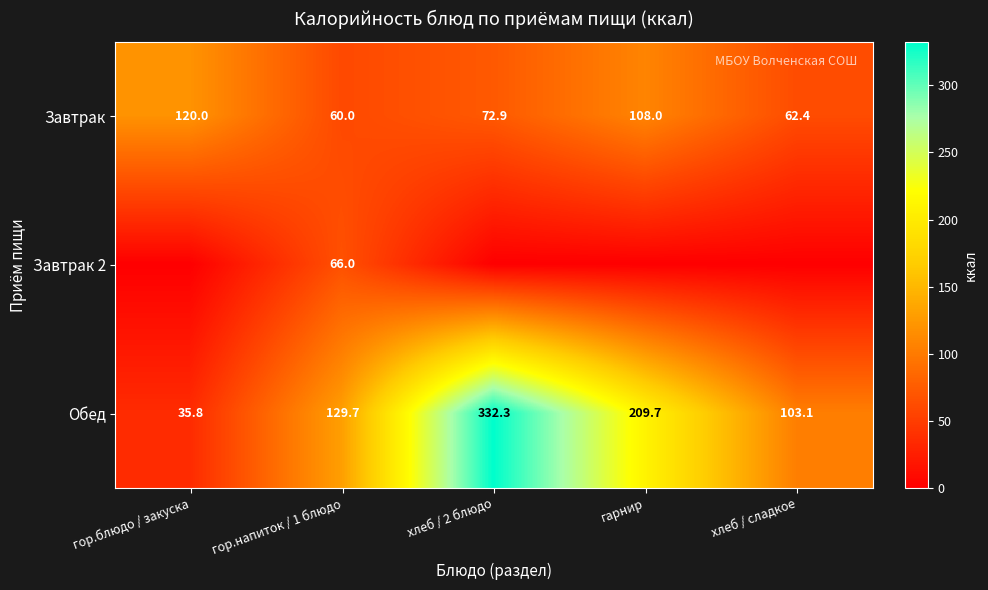

What is the spread (max minus min) of values at гор.напиток / 1 блюдо?

69.7